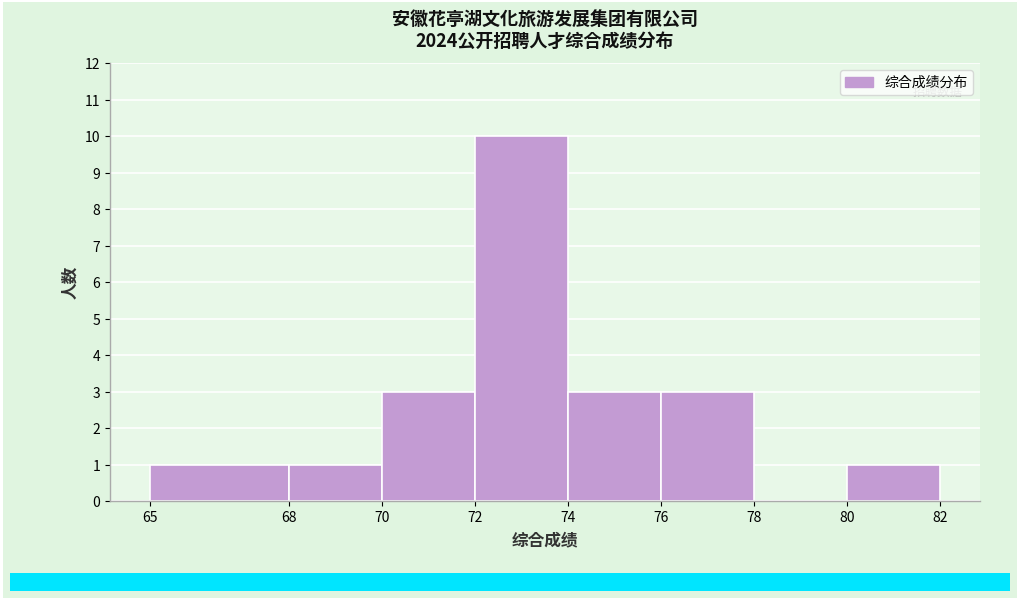

Reading left to right, list every bar in this chart as the range it spans on the x-axis followed by its height. The values are not printed on the chart, so give them approximately, as read against the axis.

65 to 68: 1
68 to 70: 1
70 to 72: 3
72 to 74: 10
74 to 76: 3
76 to 78: 3
78 to 80: 0
80 to 82: 1